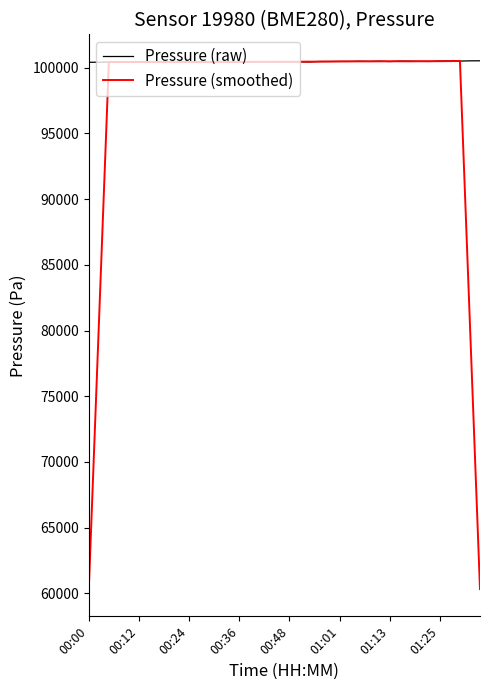

List the series in order of their overall mean, lowest first.

Pressure (smoothed), Pressure (raw)